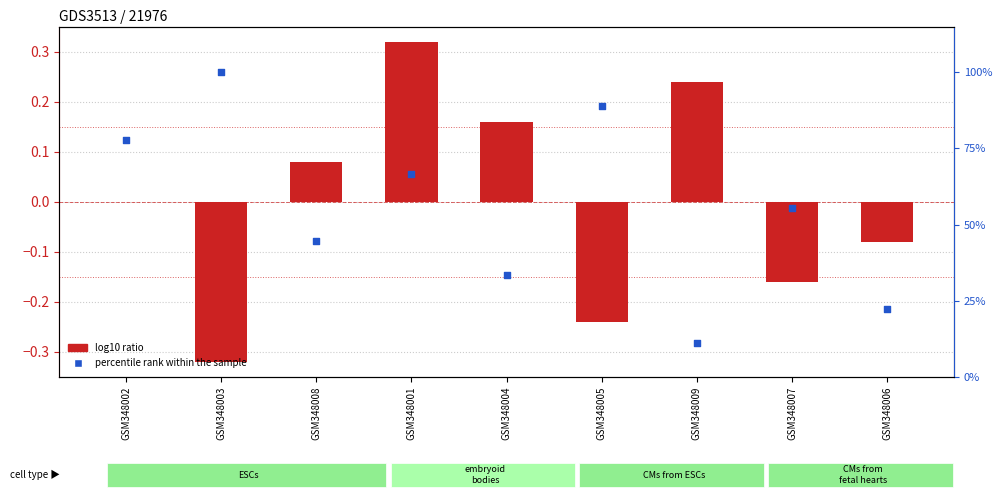

Which series has the largest total across all categories?

percentile rank within the sample